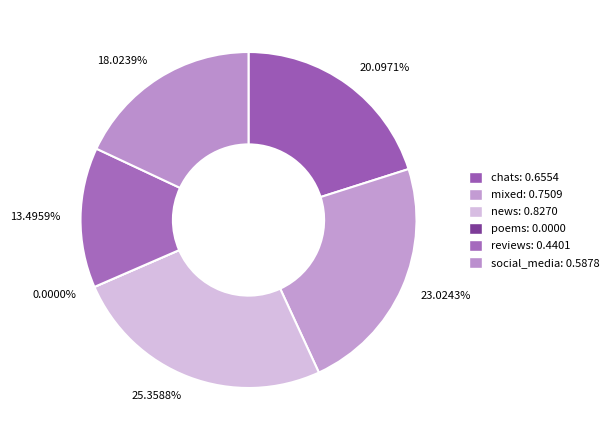

Do social_media and news together represent more than half of the pie?

No